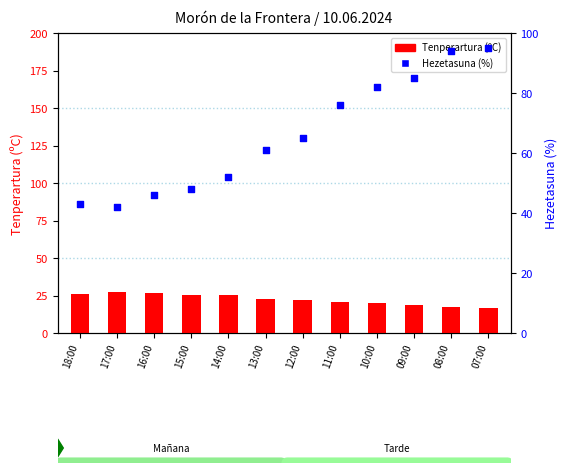

Which series has the widest spread of Y values?

Hezetasuna (%)